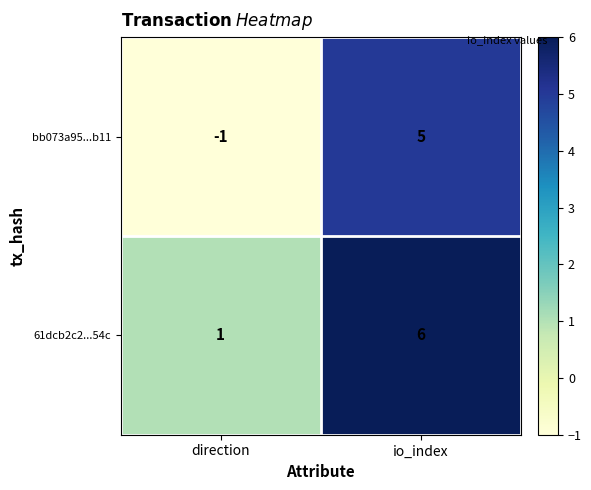

Which series has the widest spread of values?

bb073a95...b11